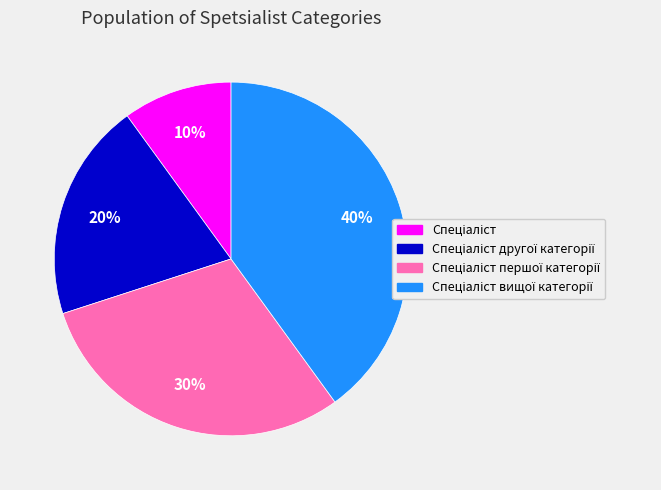

To the nearest percent, what is the average slice percentage?

25%